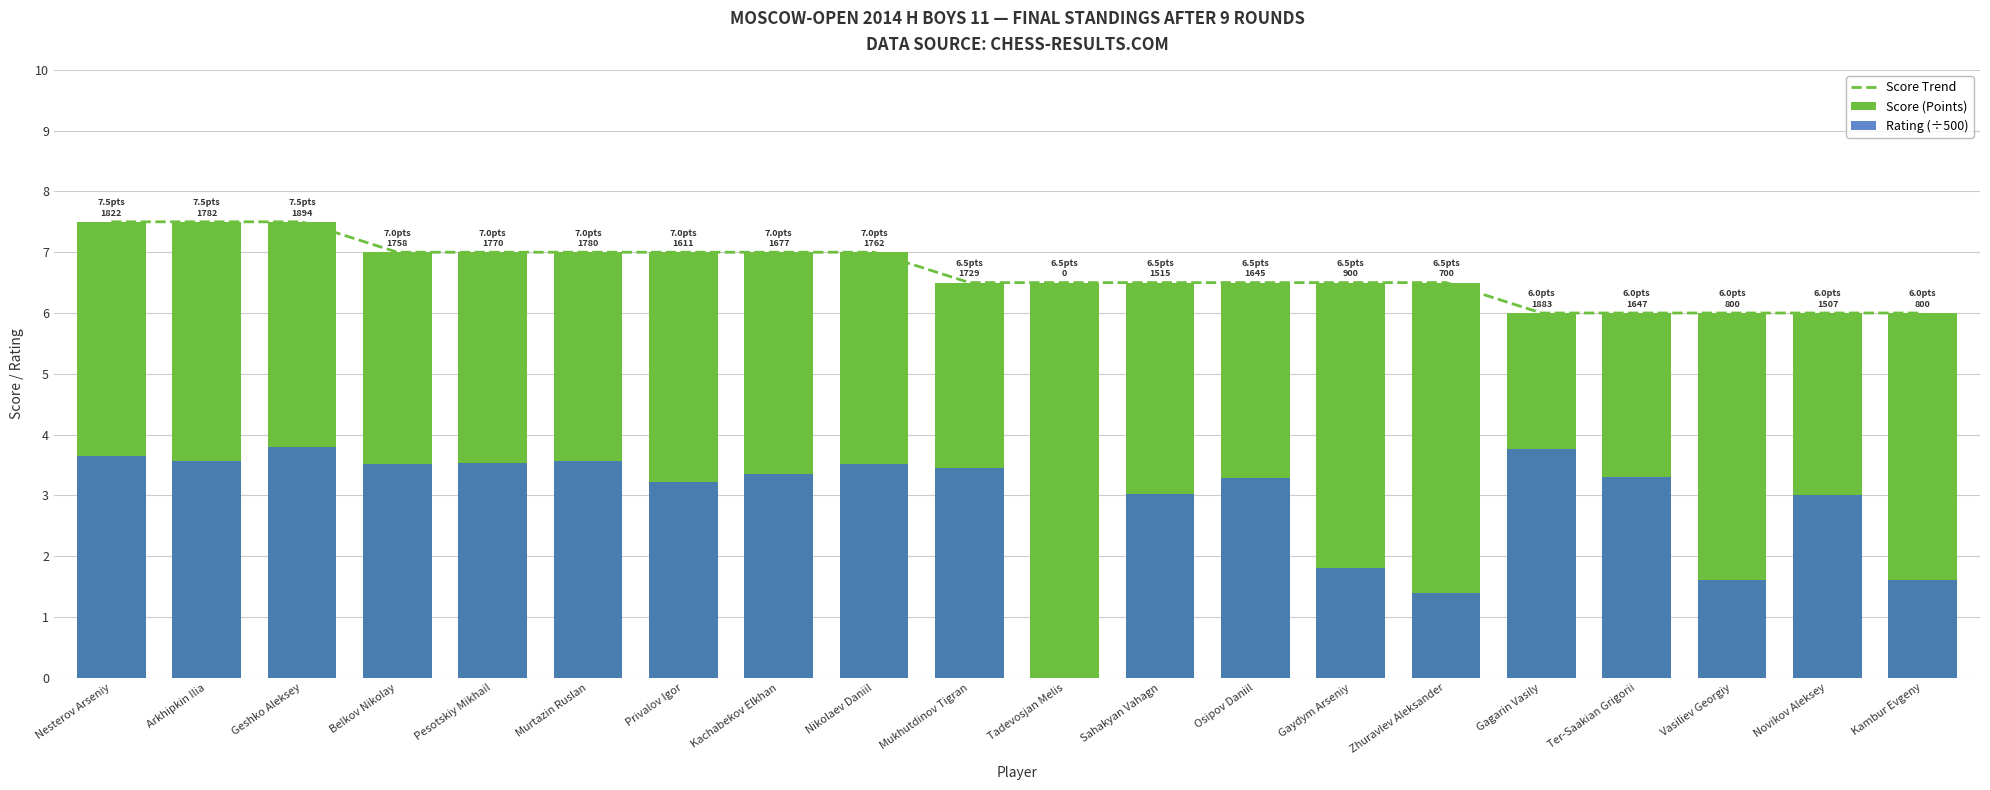

Reading left to right, extract all data points from this chart.

Score Trend: 7.5	7.5	7.5	7.0	7.0	7.0	7.0	7.0	7.0	6.5	6.5	6.5	6.5	6.5	6.5	6.0	6.0	6.0	6.0	6.0
Score (Points): 7.5	7.5	7.5	7.0	7.0	7.0	7.0	7.0	7.0	6.5	6.5	6.5	6.5	6.5	6.5	6.0	6.0	6.0	6.0	6.0
Rating (÷500): 3.6	3.6	3.8	3.5	3.5	3.6	3.2	3.4	3.5	3.5	0.0	3.0	3.3	1.8	1.4	3.8	3.3	1.6	3.0	1.6